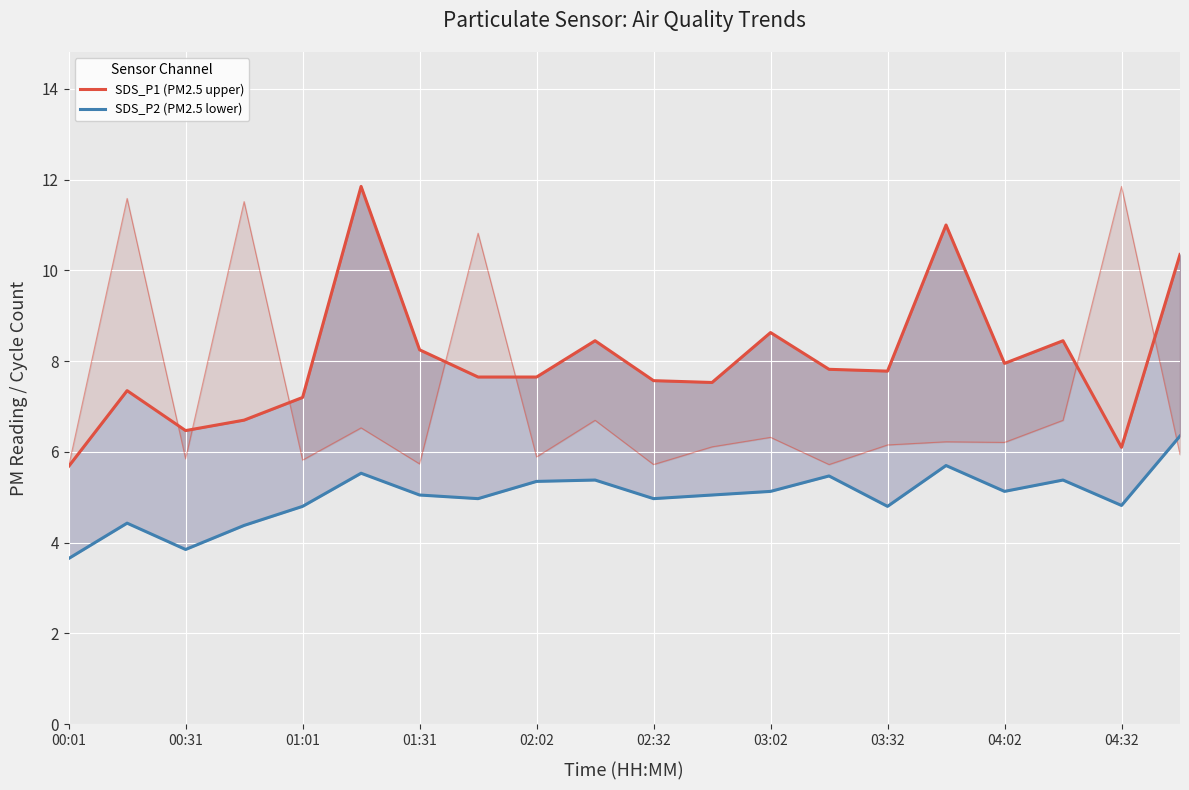

How many data points in SDS_P1 (PM2.5 upper) are above 7?

16